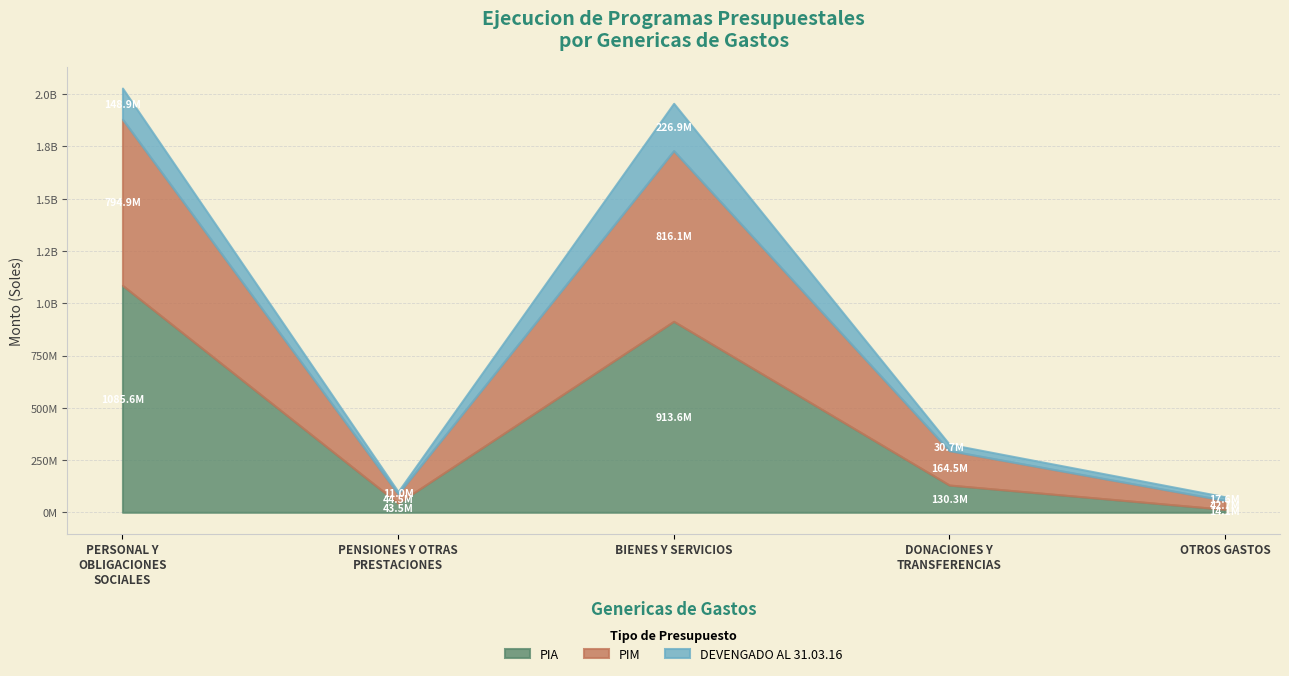

What is the label of the 2nd point from the left?

PENSIONES Y OTRAS PRESTACIONES